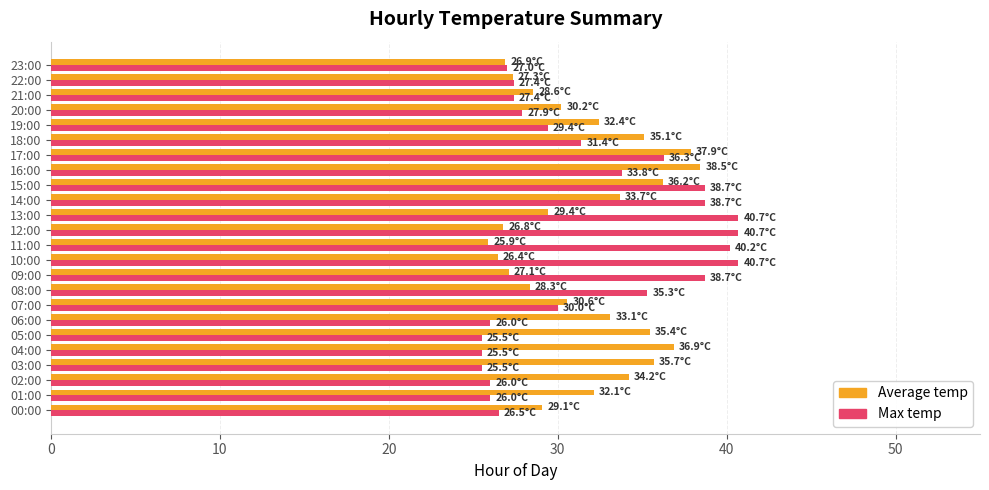

Rank the series at 15:00 from lowest to highest value.

Average temp, Max temp